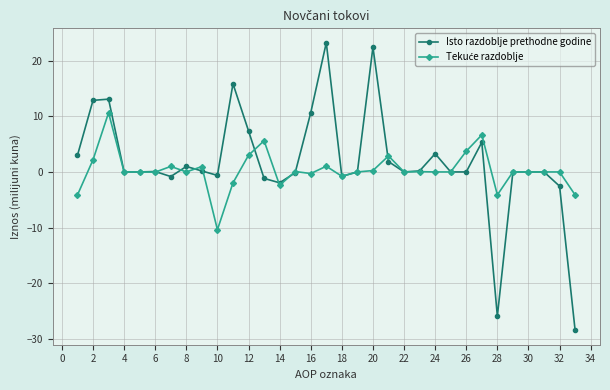

What is the maximum value for Isto razdoblje prethodne godine?

23.2